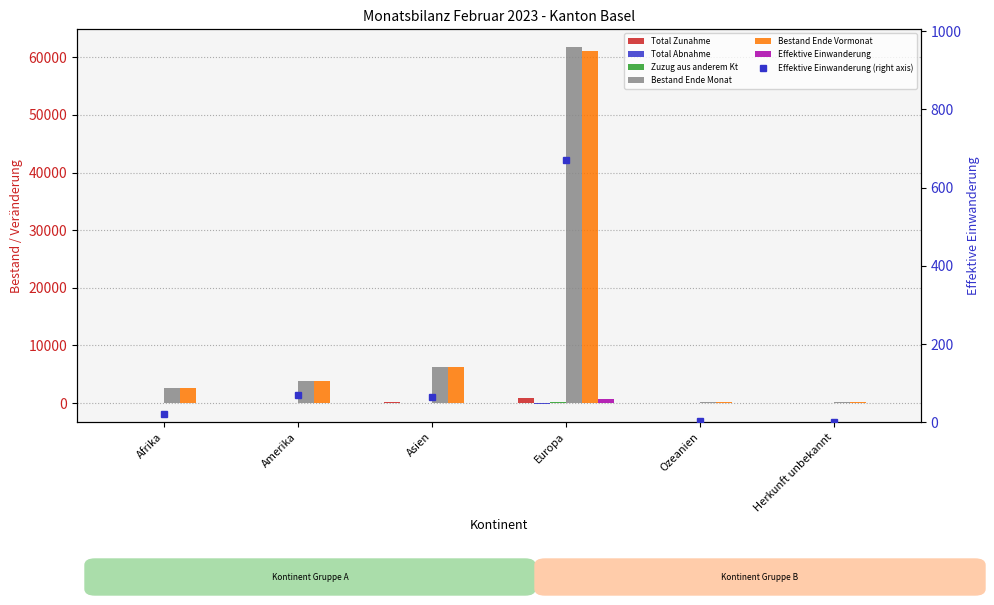

Which category has the lowest value in the Zuzug aus anderem Kt series?

Ozeanien